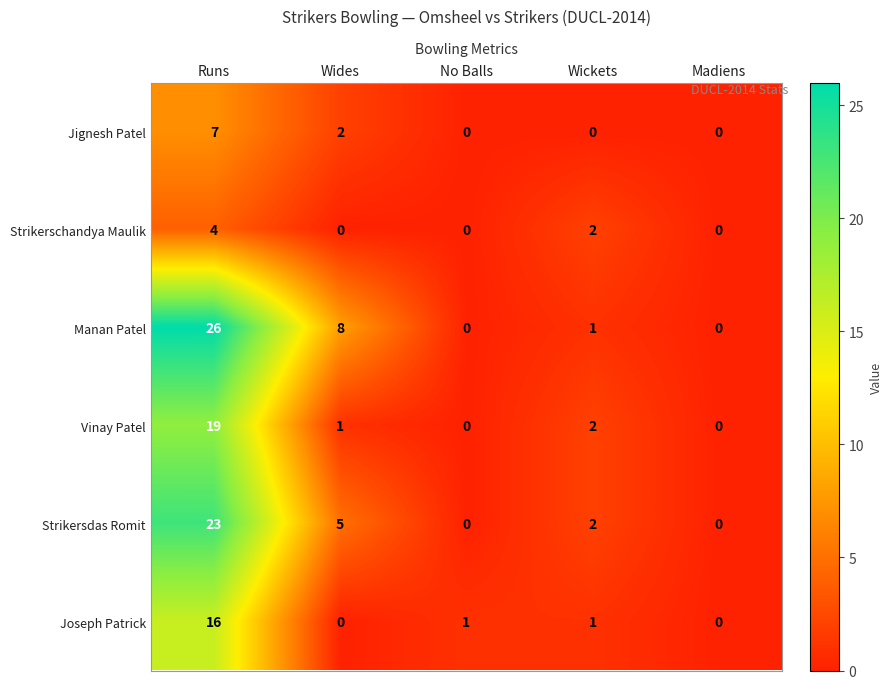

Count the number of data series in this chart.

6